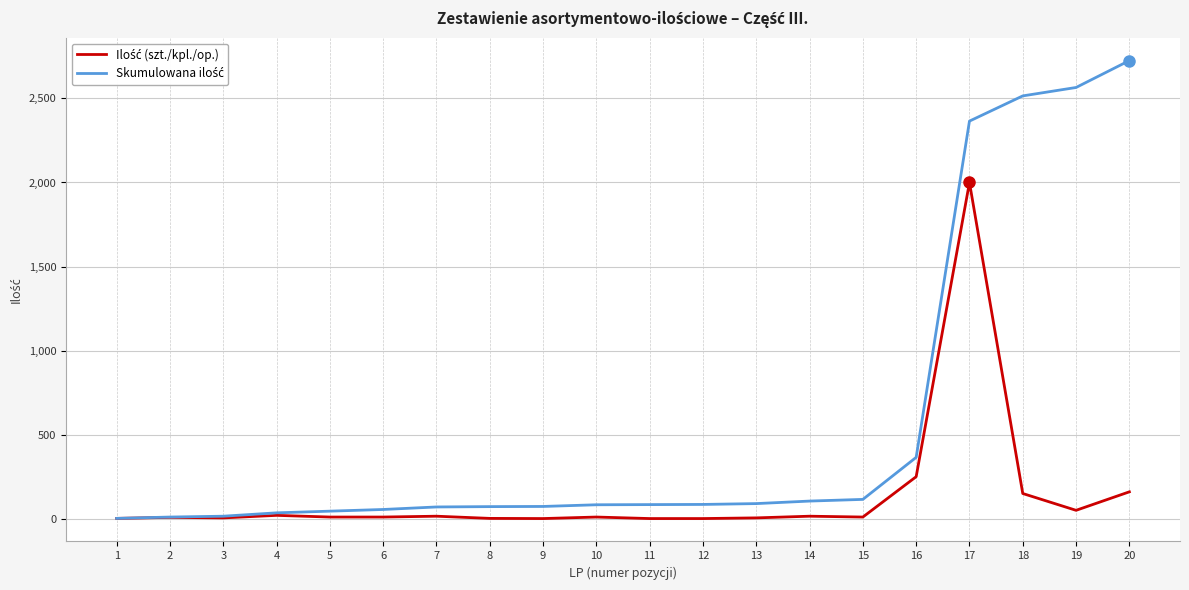

At which category is the sum across all series the highest?

17